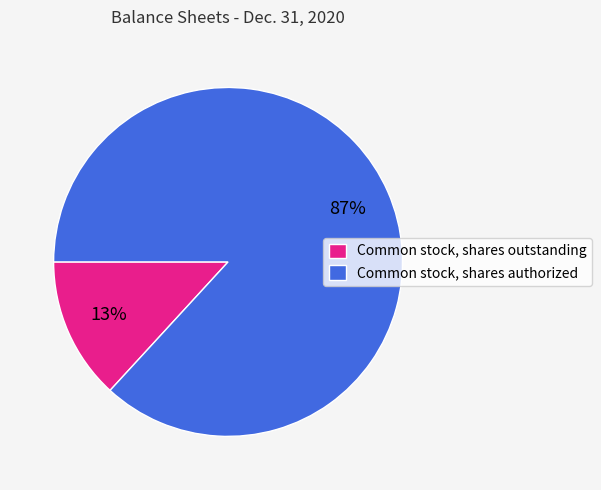

To the nearest percent, what portion does Common stock, shares outstanding represent?

13%